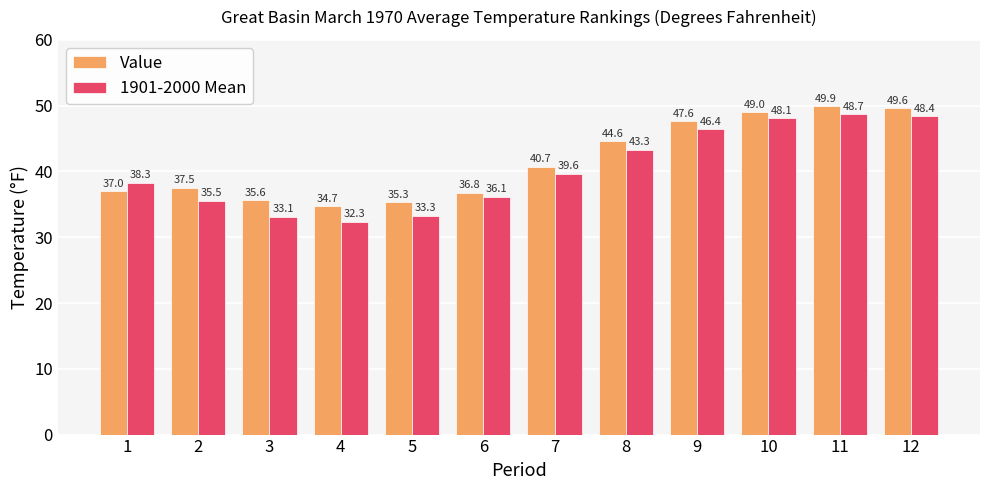

Which series has the largest range (max minus min)?

1901-2000 Mean